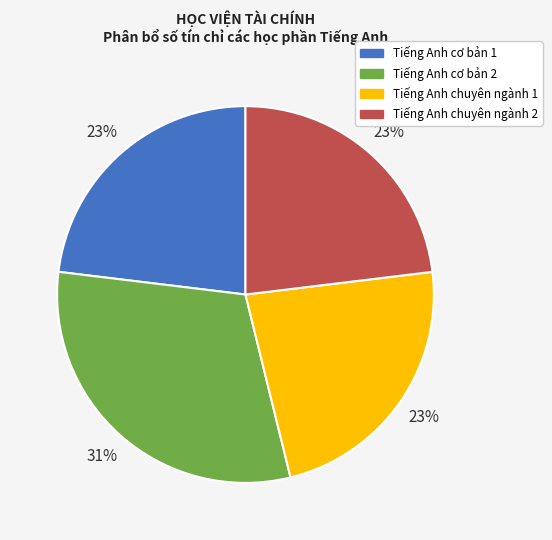

To the nearest percent, what is the combined percentage of Tiếng Anh cơ bản 2 and Tiếng Anh chuyên ngành 2?

54%